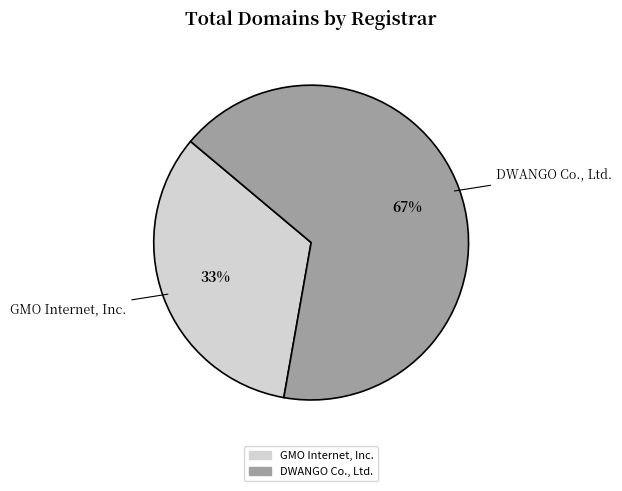

To the nearest percent, what is the combined percentage of DWANGO Co., Ltd. and GMO Internet, Inc.?

100%